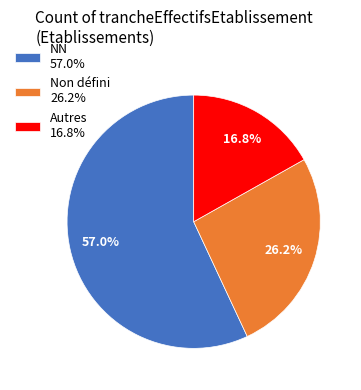

Combined, what portion of the pie is Non défini 26.2% and Autres 16.8%?

43.0%